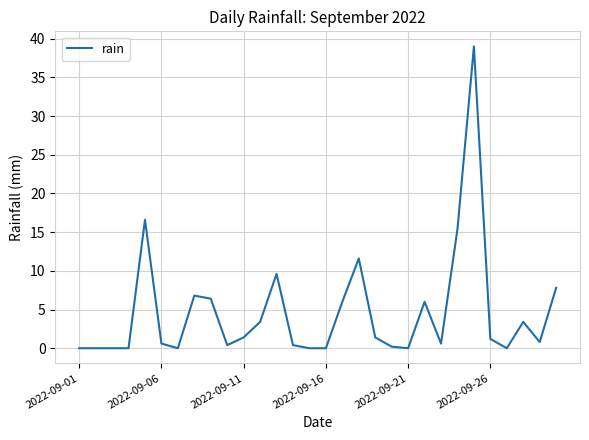

What is the greatest value displayed?

39.0